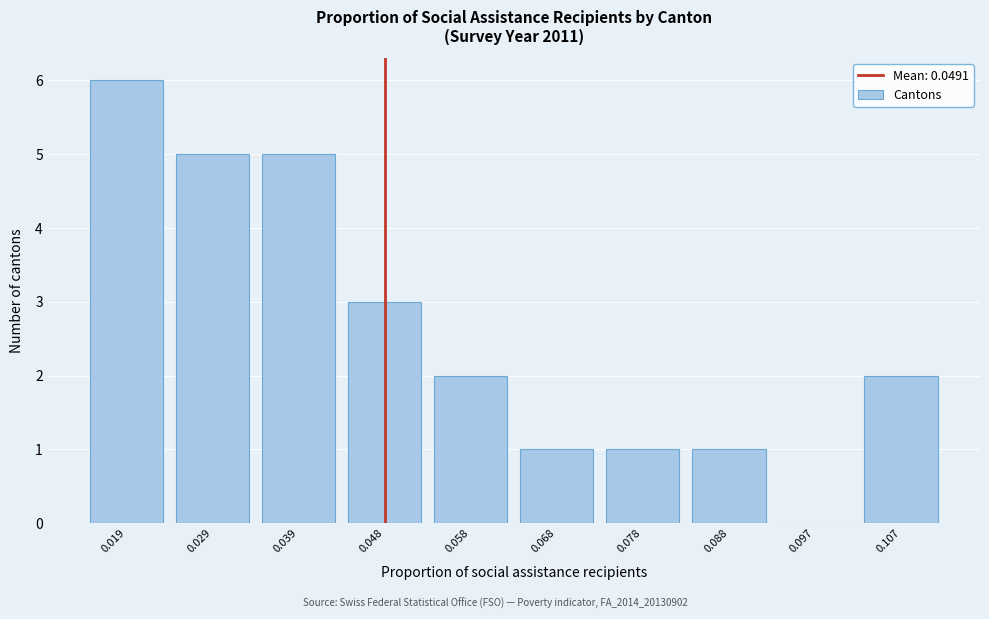

Reading left to right, transcribe all the data shown in this chart.

0.019=6	0.029=5	0.039=5	0.048=3	0.058=2	0.068=1	0.078=1	0.088=1	0.097=0	0.107=2